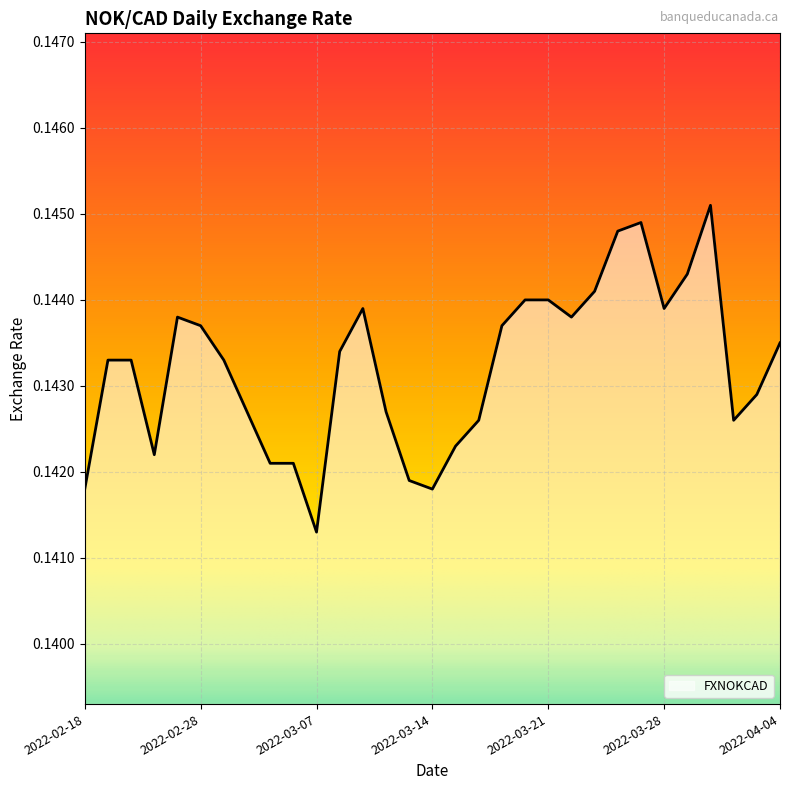

List the labels in order of value, largest first.

2022-03-30, 2022-03-25, 2022-03-24, 2022-03-29, 2022-03-23, 2022-03-18, 2022-03-21, 2022-03-09, 2022-03-28, 2022-02-25, 2022-03-22, 2022-02-28, 2022-03-17, 2022-04-04, 2022-03-08, 2022-02-22, 2022-02-23, 2022-03-01, 2022-04-01, 2022-03-02, 2022-03-10, 2022-03-16, 2022-03-31, 2022-03-15, 2022-02-24, 2022-03-03, 2022-03-04, 2022-03-11, 2022-02-18, 2022-03-14, 2022-03-07